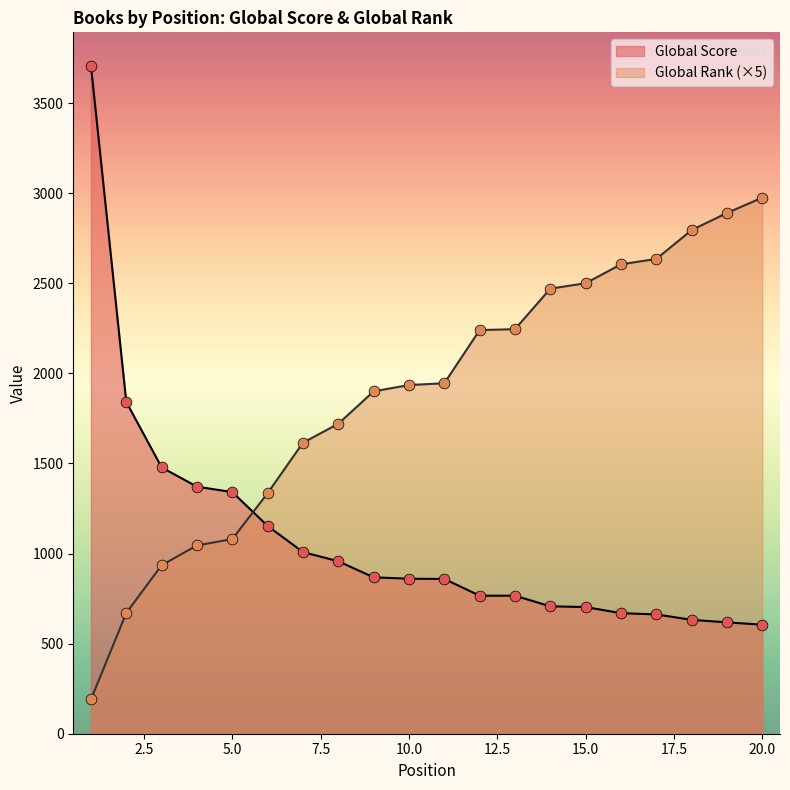

Which series has the widest spread of Y values?

Global Score